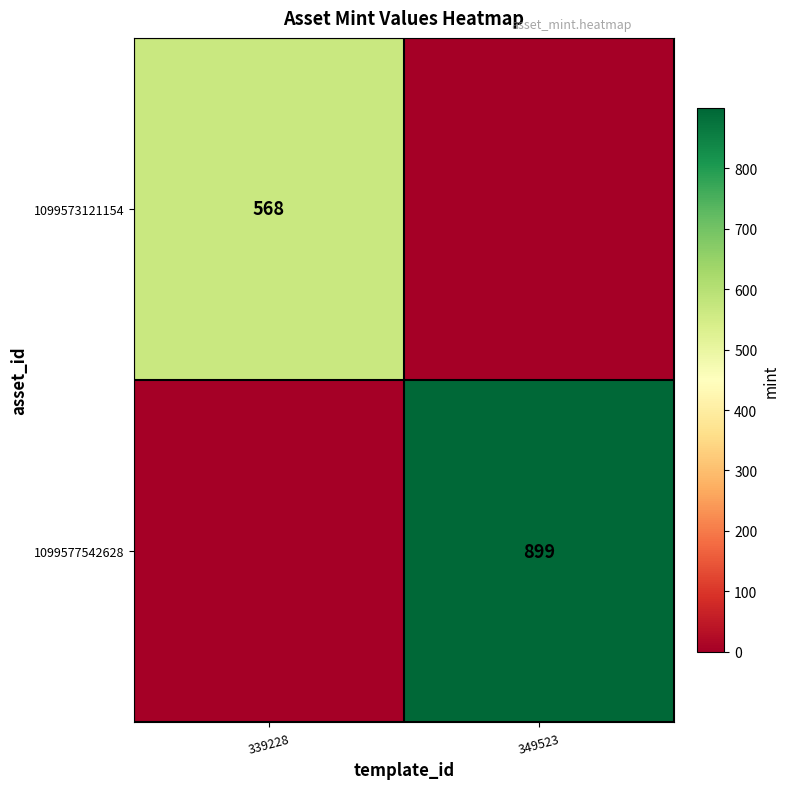

The 1099577542628 series shows 899 at 349523. True or false?

True